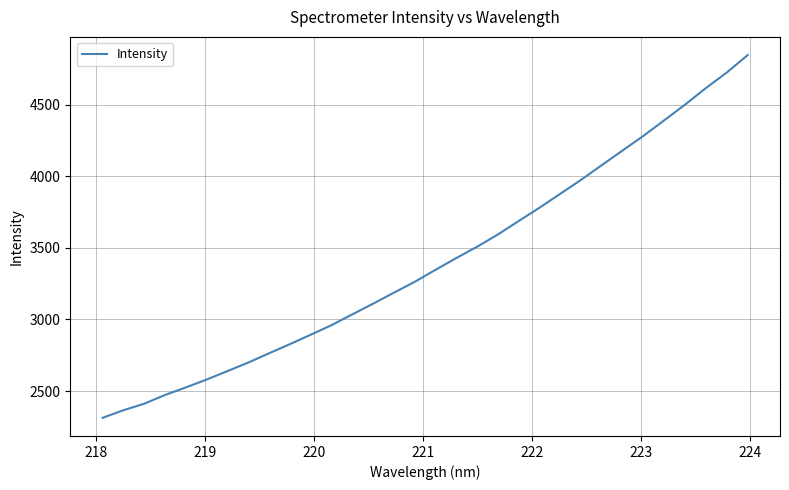

What is the minimum value shown in the chart?

2312.9